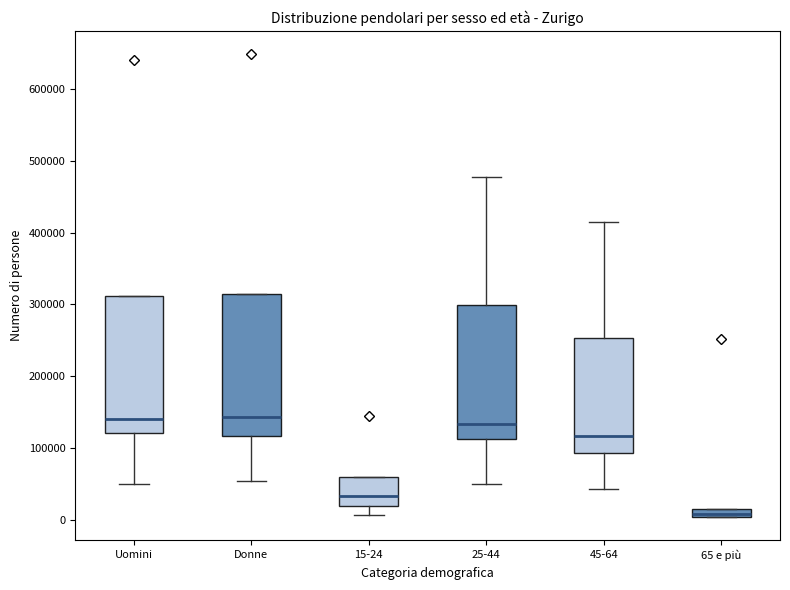

Where does the lower whisker of the box for 25-44 end on the y-axis? The values are not printed on the chart, so give them approximately, as read against the axis.

50000